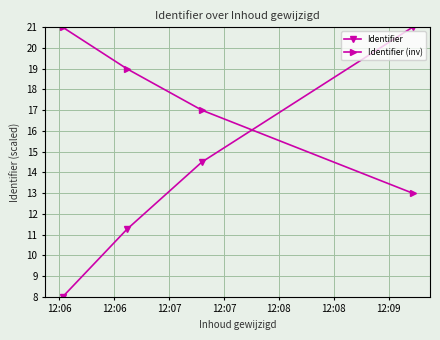

How many data points does each series have?

4